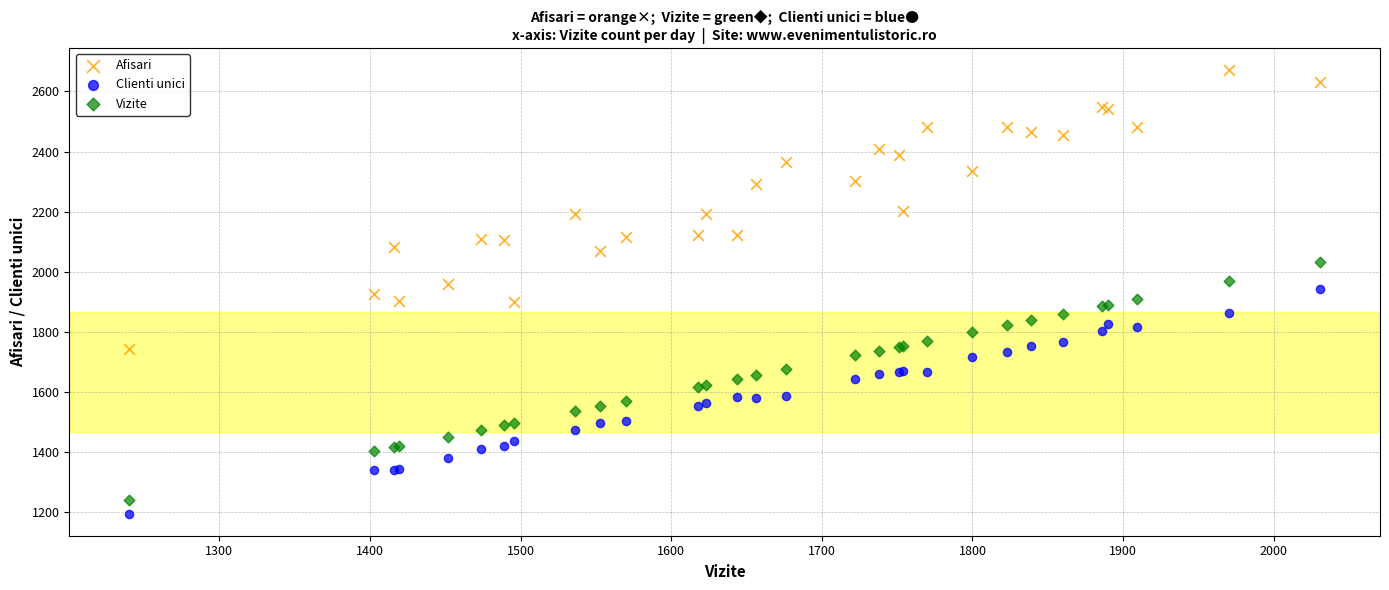

Which series contains the highest Y value?

Afisari